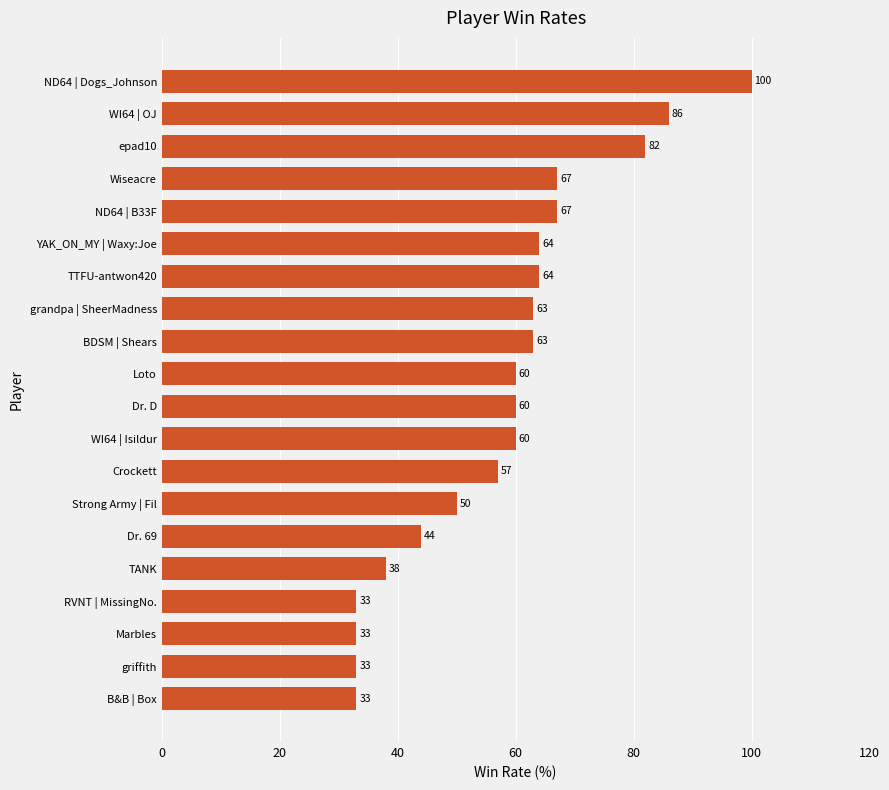

What is the difference between the maximum and second lowest values?

67